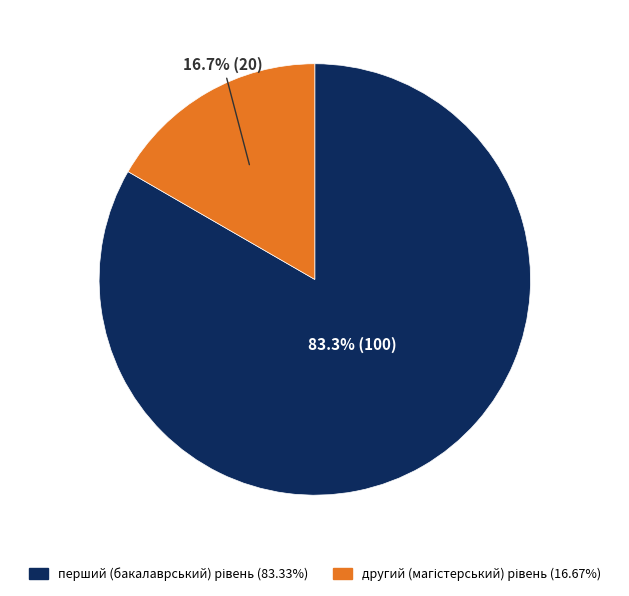

Is there a majority slice in this chart?

Yes